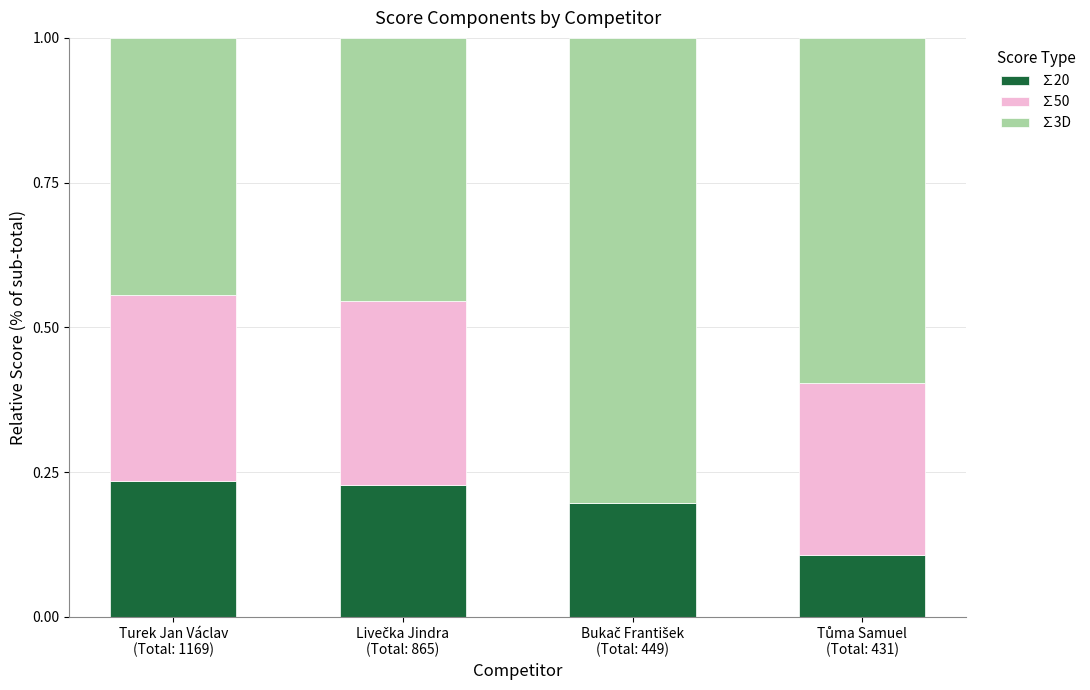

What is the sum of all ∑20 values?

0.8